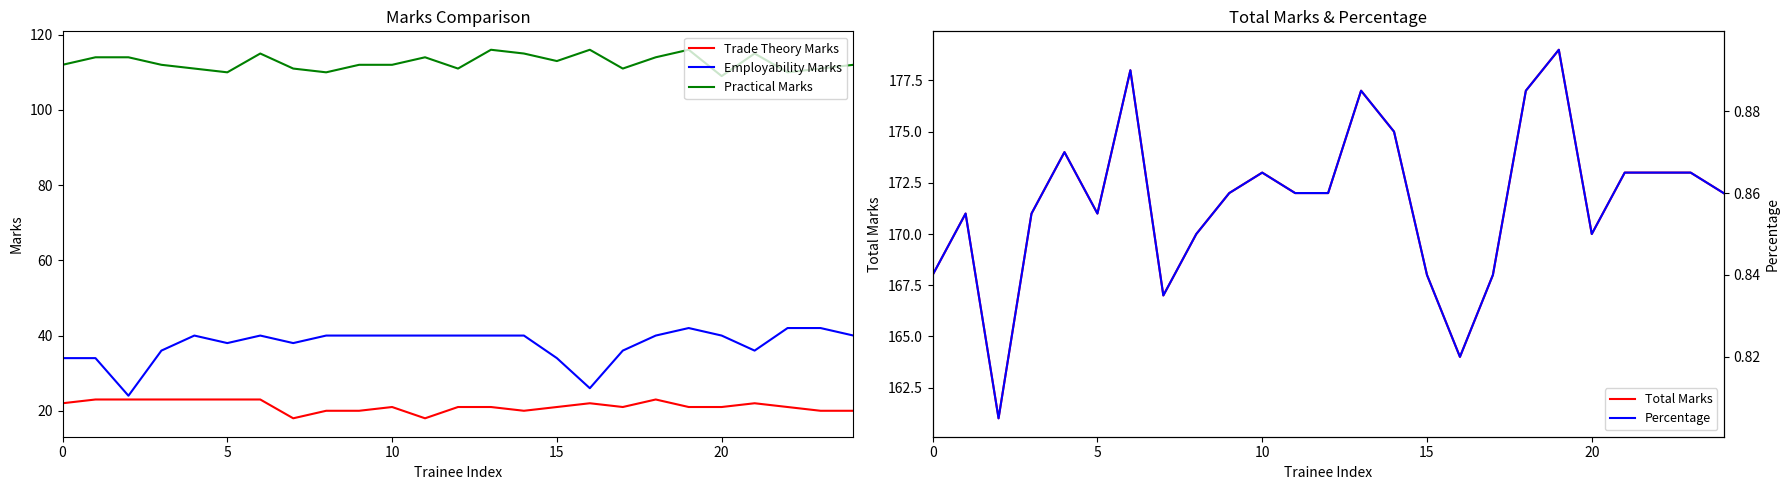

What is the average value of the Percentage series?

0.9